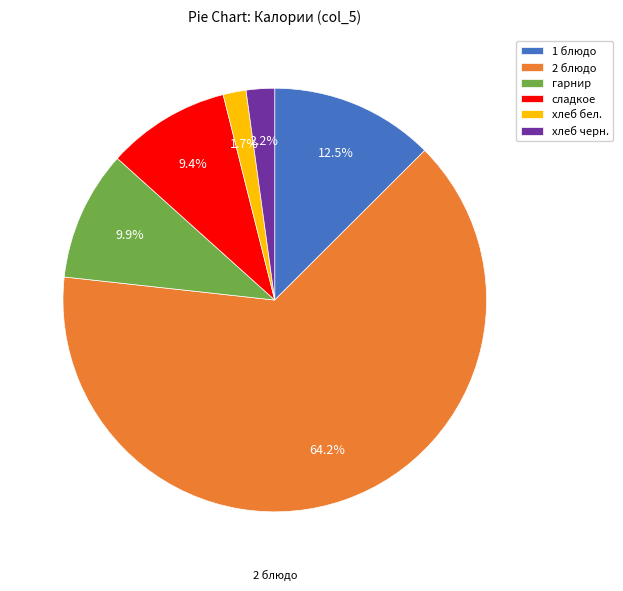

Combined, what portion of the pie is хлеб черн. and 1 блюдо?

14.7%